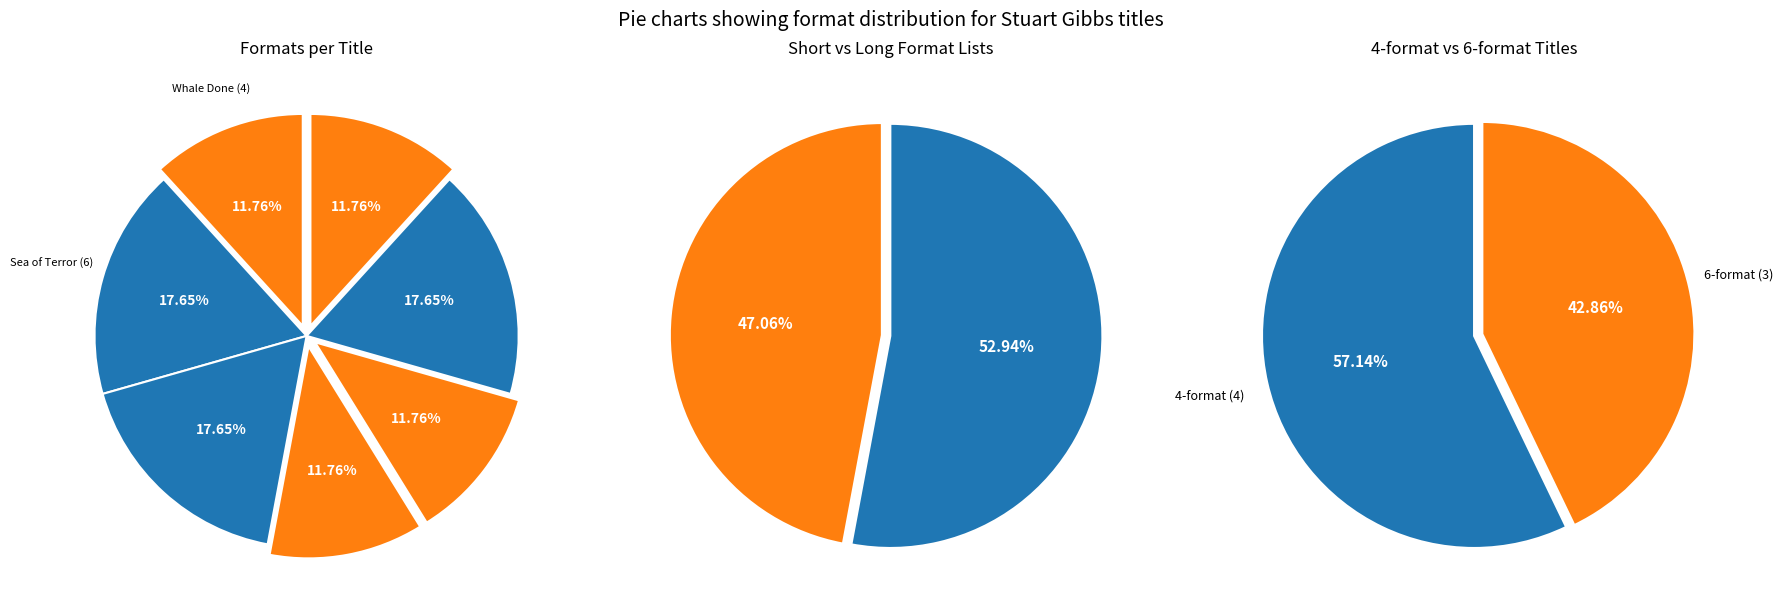

What percentage do Once Upon a Tim and Labyrinth of Doom together represent?

35.3%